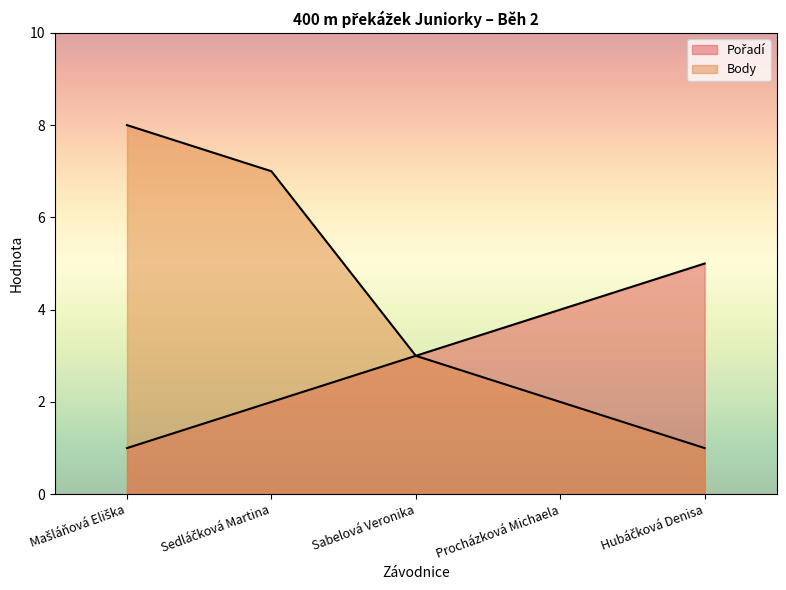

The Body series shows 3 at Sabelová Veronika. True or false?

True